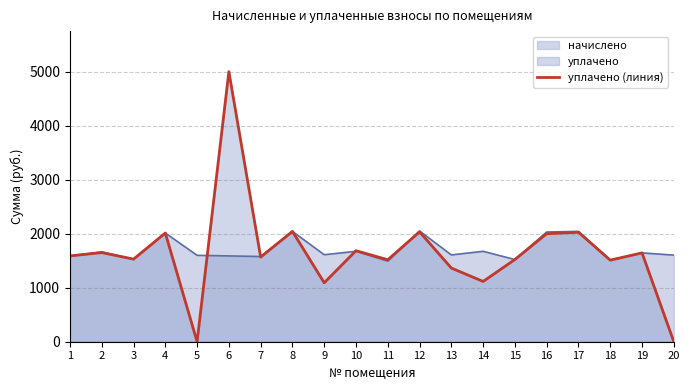

List the labels in order of value, largest first.

6, 8, 12, 17, 4, 16, 10, 2, 19, 1, 7, 3, 15, 11, 18, 13, 14, 9, 5, 20